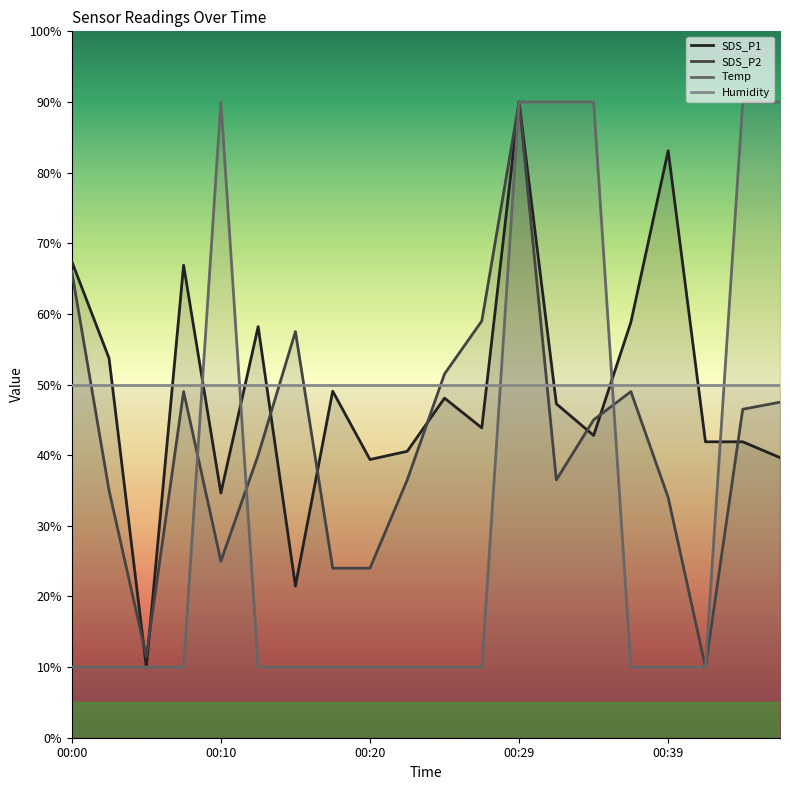

The value of SDS_P2 at 00:39 is 7.8. True or false?

False